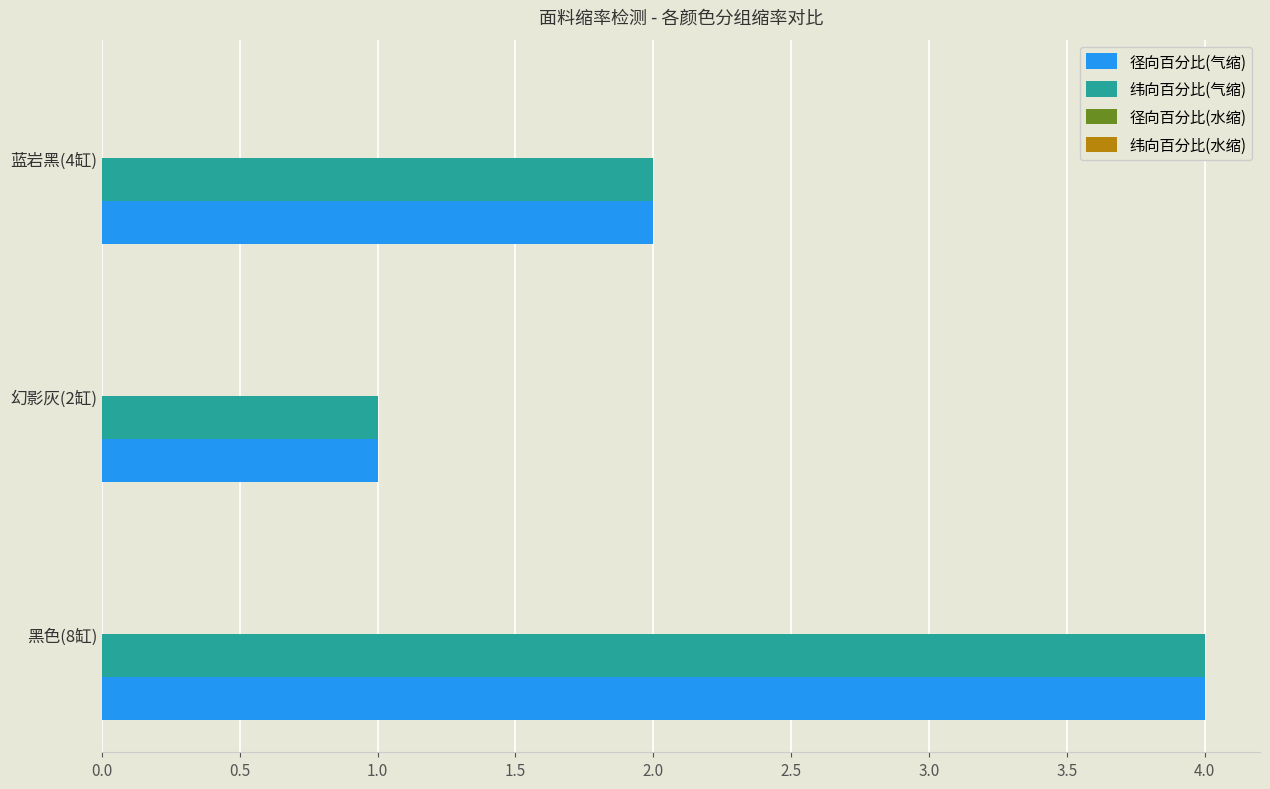

The 径向百分比(气缩) series shows 1 at 幻影灰(2缸). True or false?

True